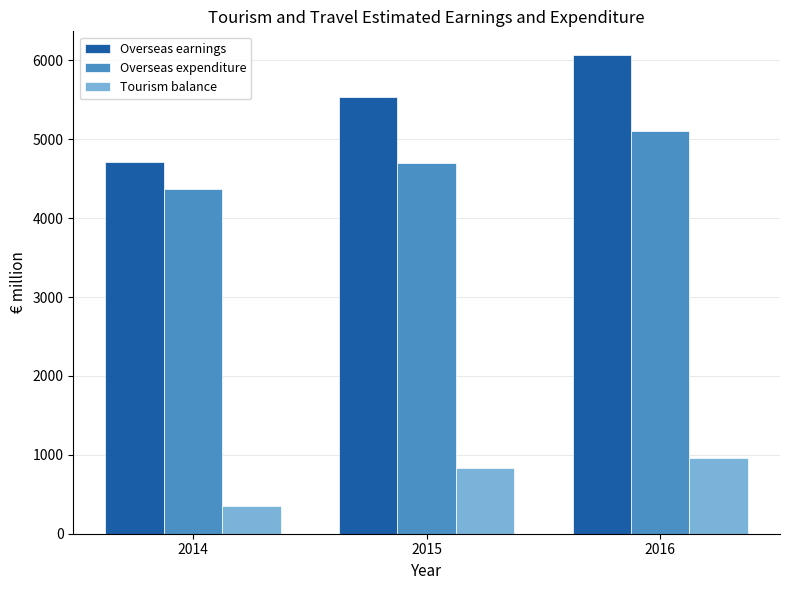

Reading left to right, transcribe all the data shown in this chart.

Overseas earnings: 4714	5530	6064
Overseas expenditure: 4368	4695	5103
Tourism balance: 346	835	961